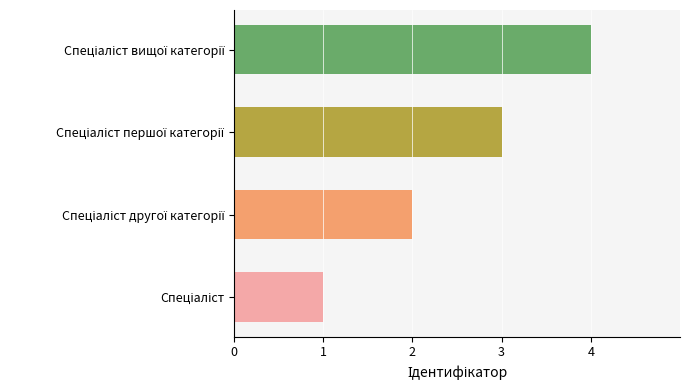

What is the maximum value shown in the chart?

4